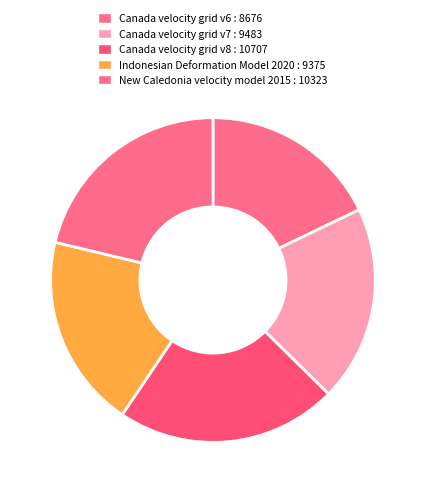

How many segments does this pie chart have?

5